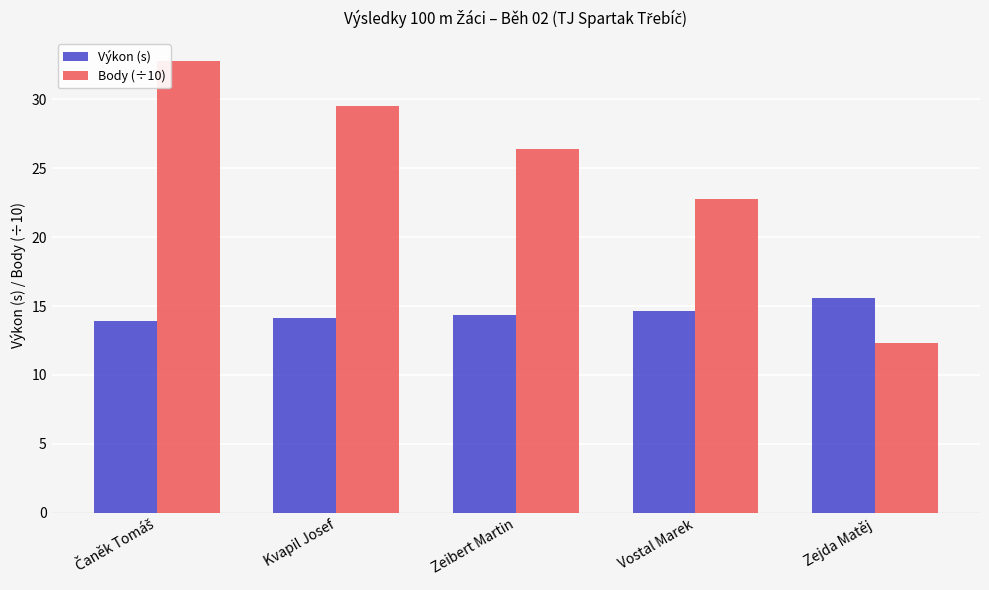

List the series in order of their overall mean, lowest first.

Výkon (s), Body (÷10)